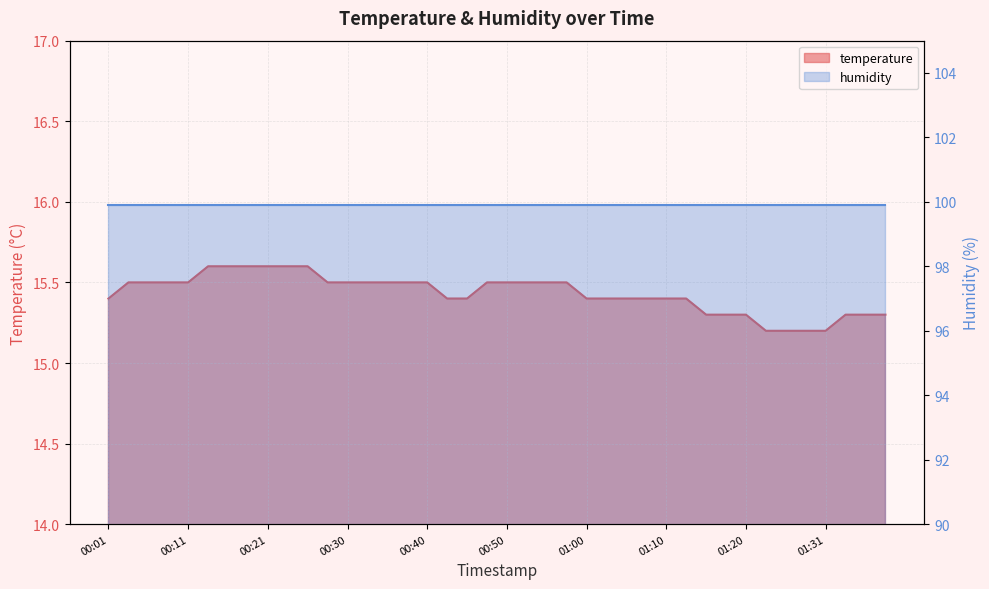

What is the difference between the second highest and minimum values?

0.4